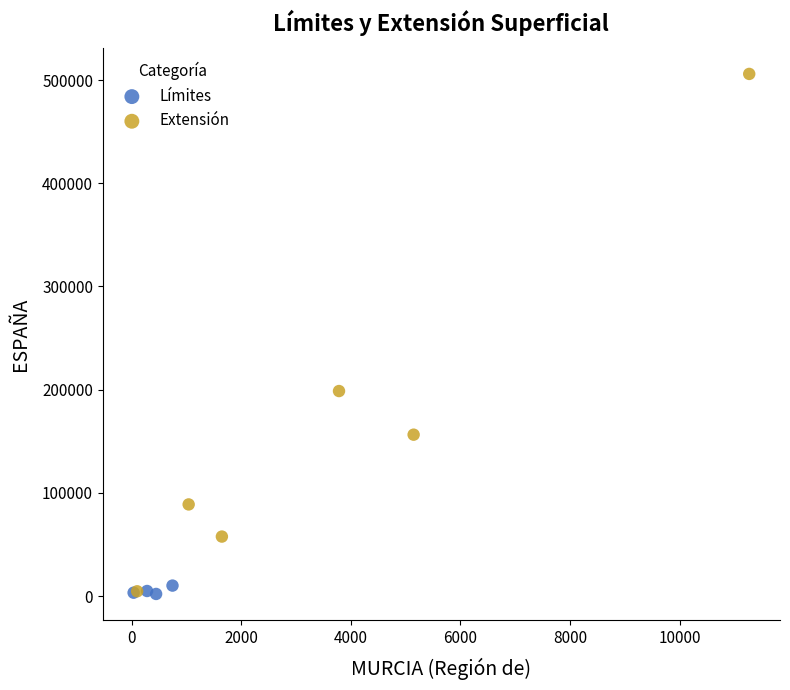

Which series contains the highest Y value?

Extensión